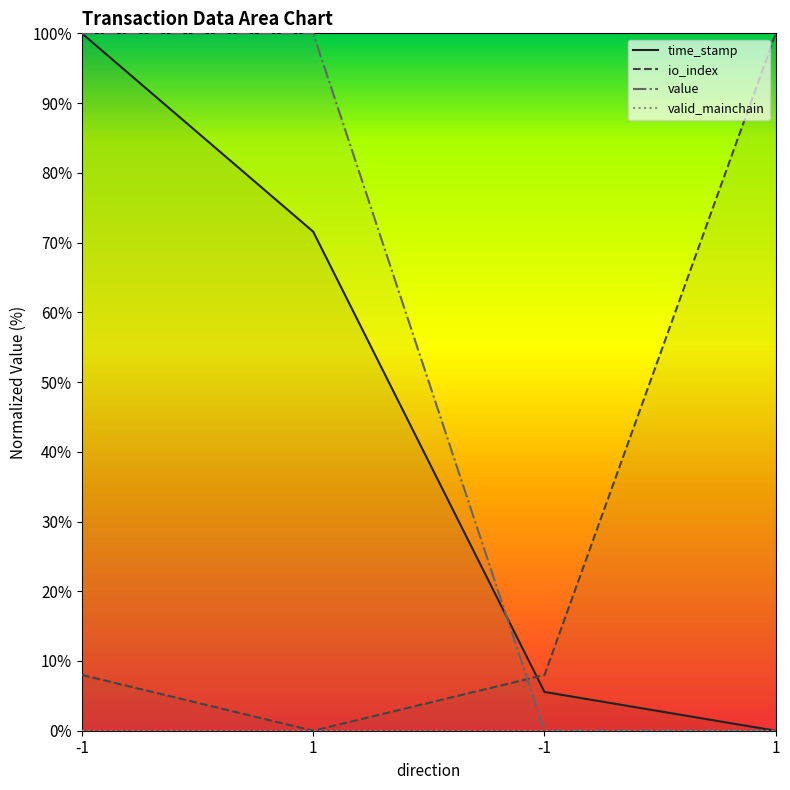

At which label does value reach its peak?

-1